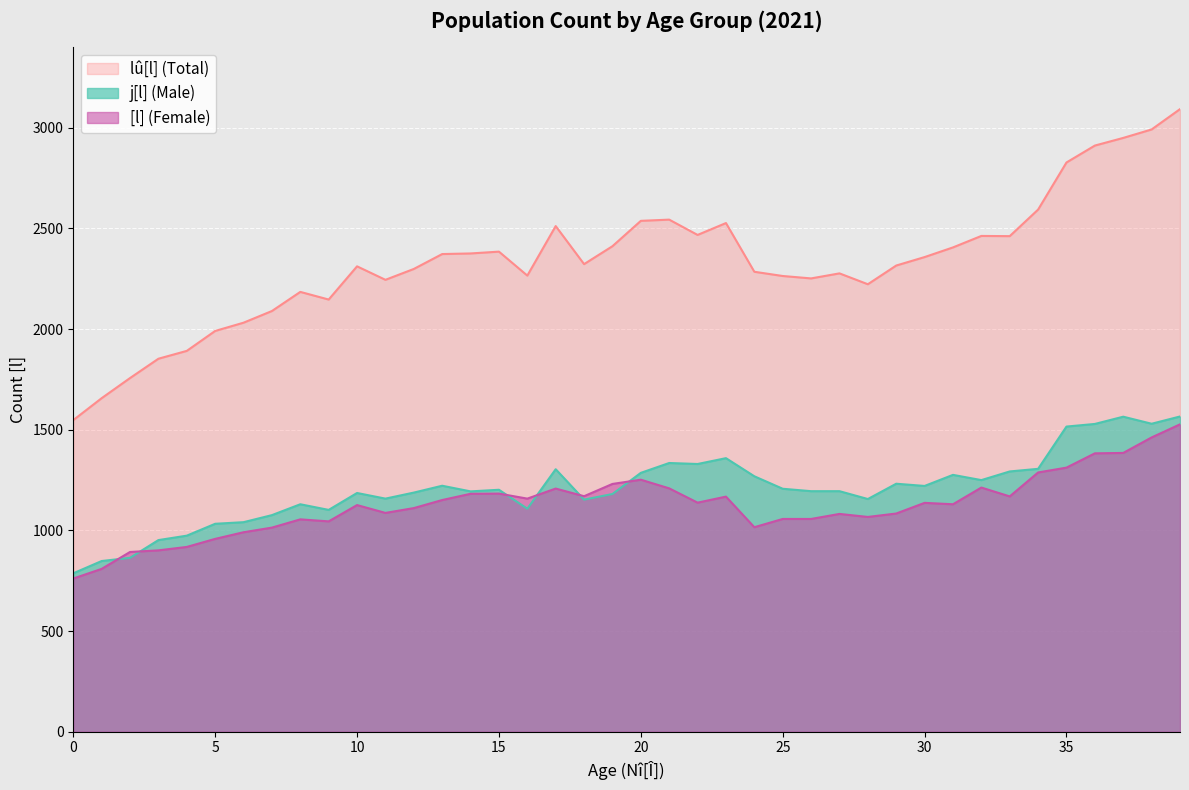

What is the maximum value shown in the chart?

3093